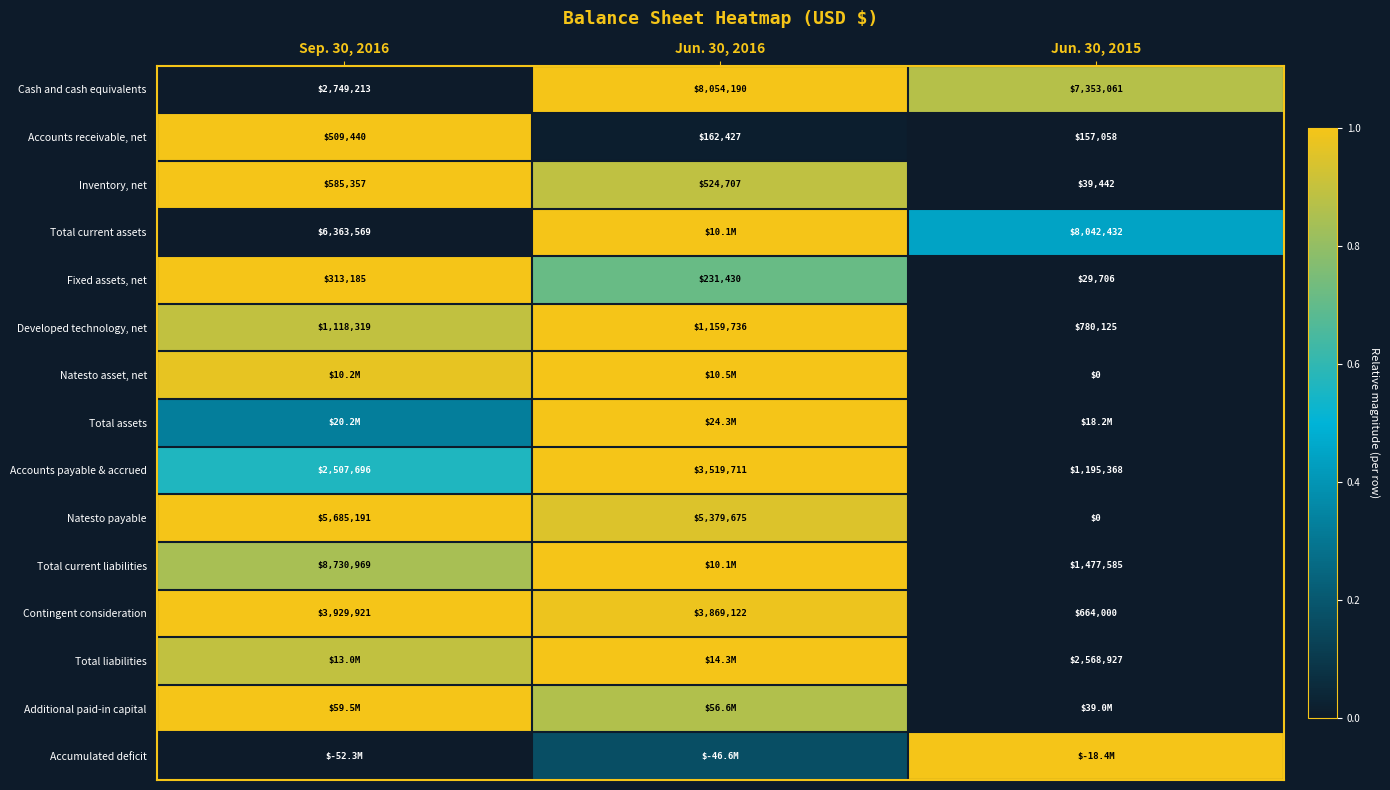

At how many categories does at least one series exceed 0?

3